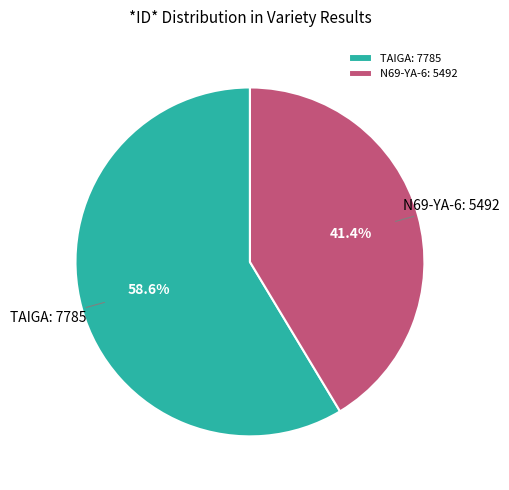

How many slices are in this pie chart?

2